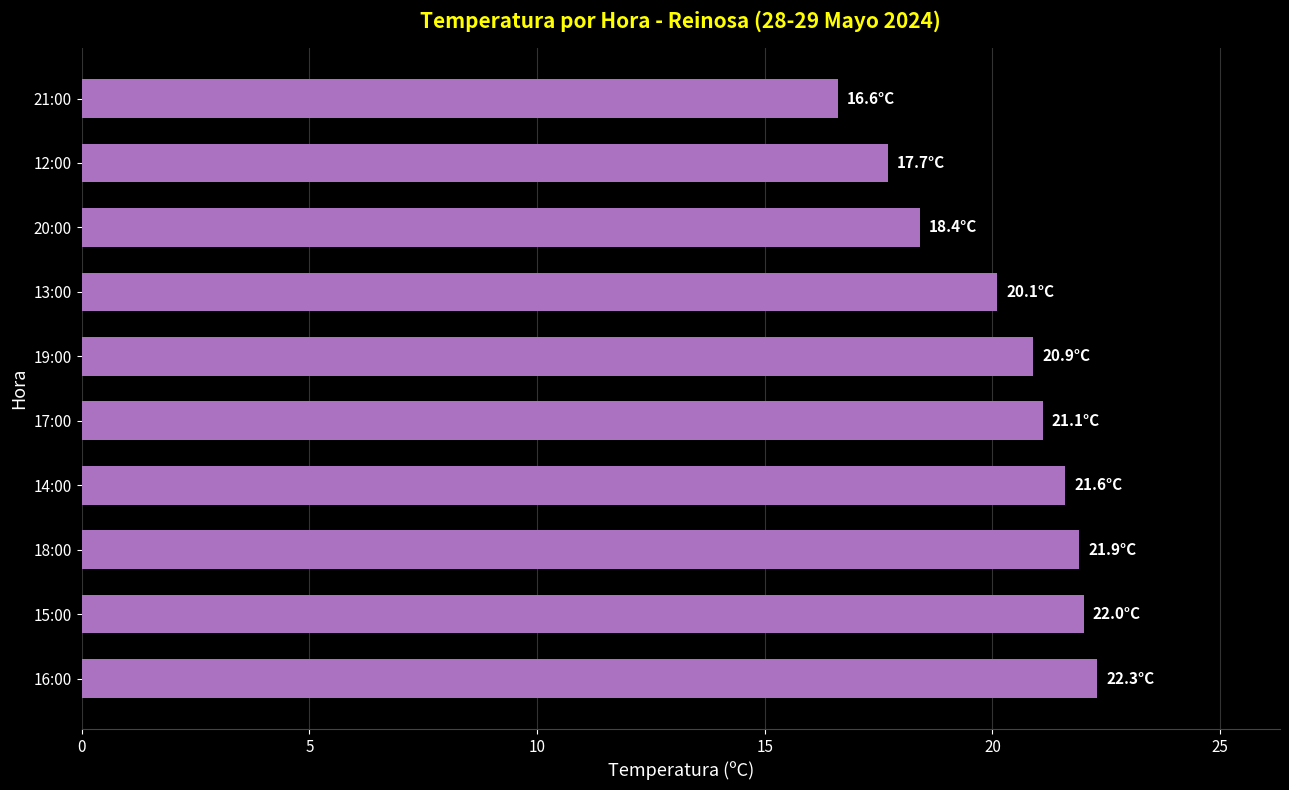

Between 15:00 and 21:00, which is larger?

15:00